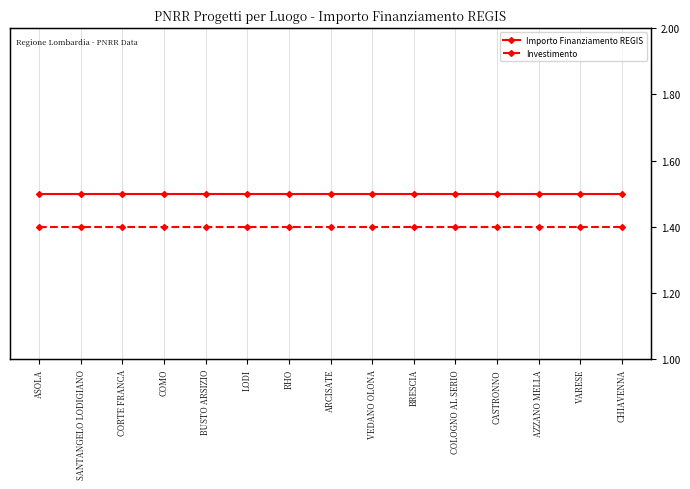

Which category has the lowest value in the Importo Finanziamento REGIS series?

ASOLA